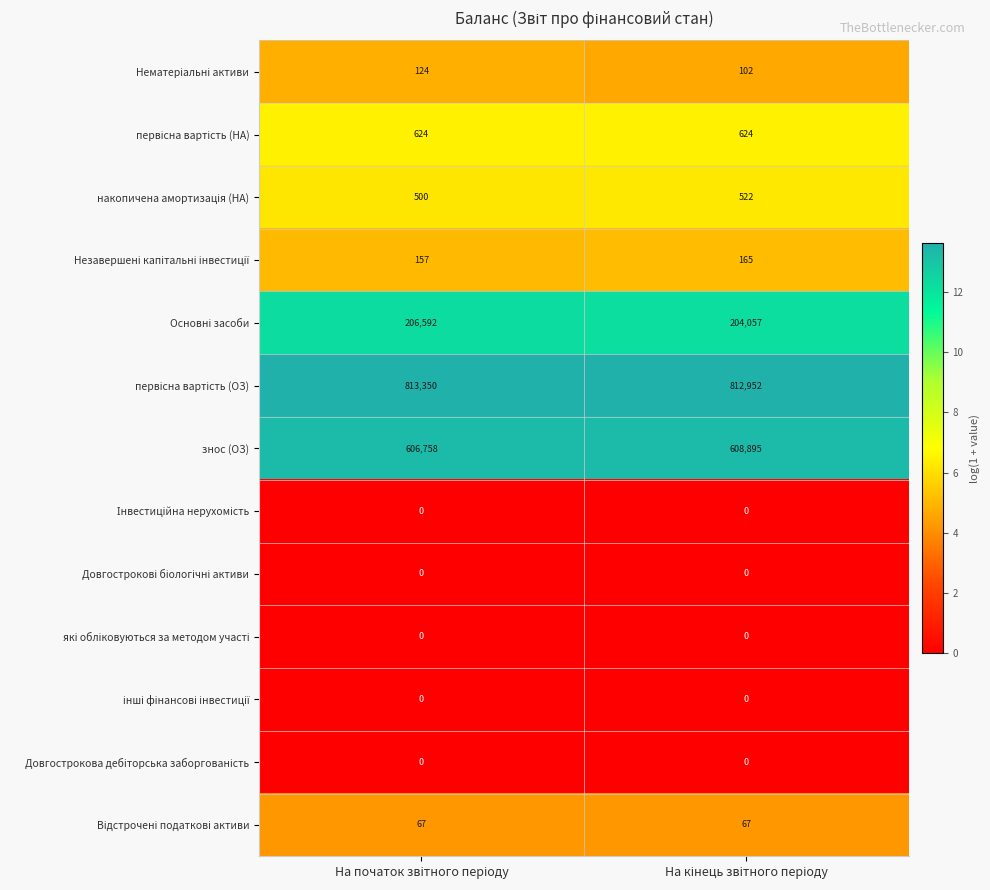

What is the greatest value displayed?

813350